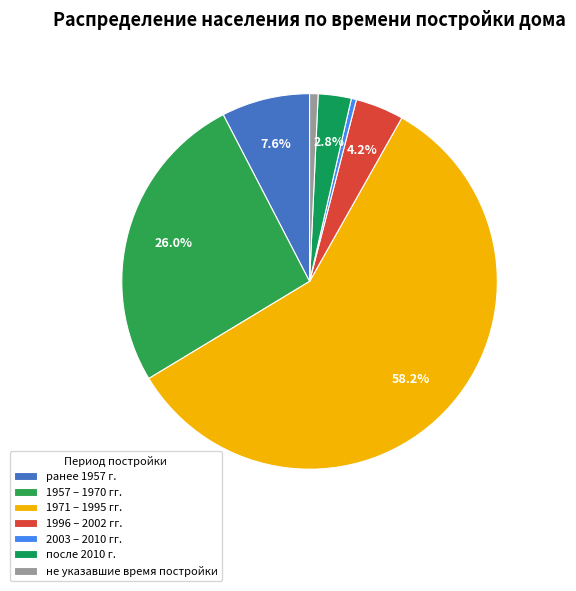

To the nearest percent, what is the difference between the largest and smallest slice percentages?

58%